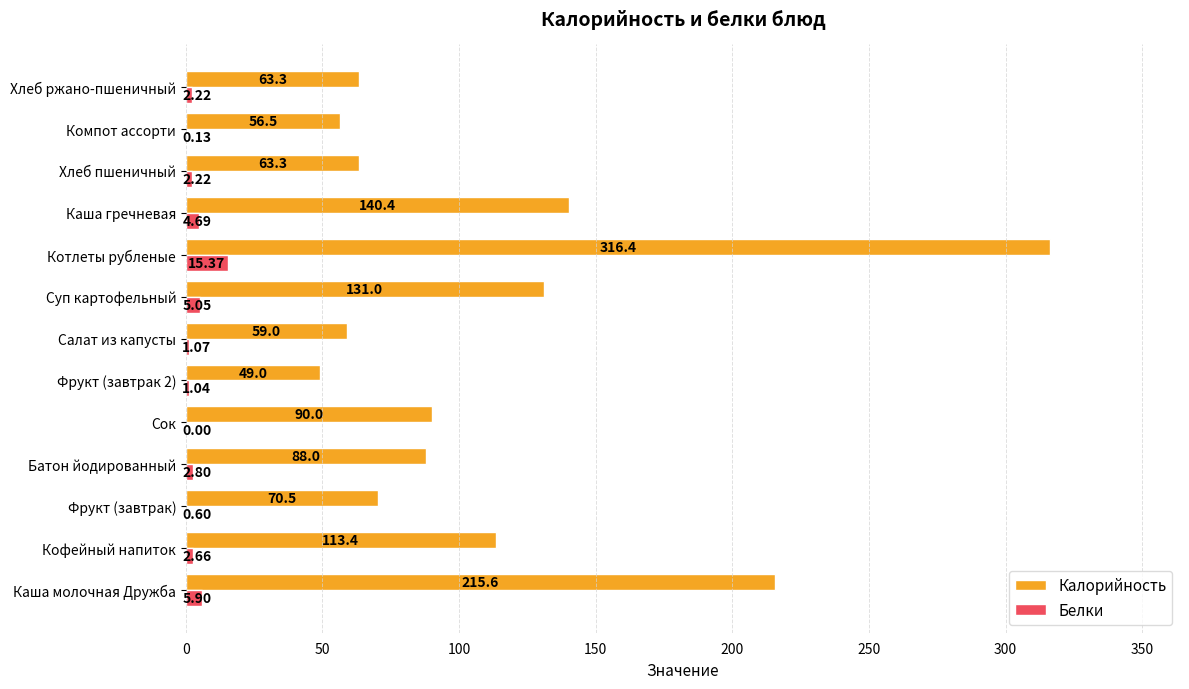

What is the sum of the Белки values at Фрукт (завтрак) and Каша молочная Дружба?

6.5